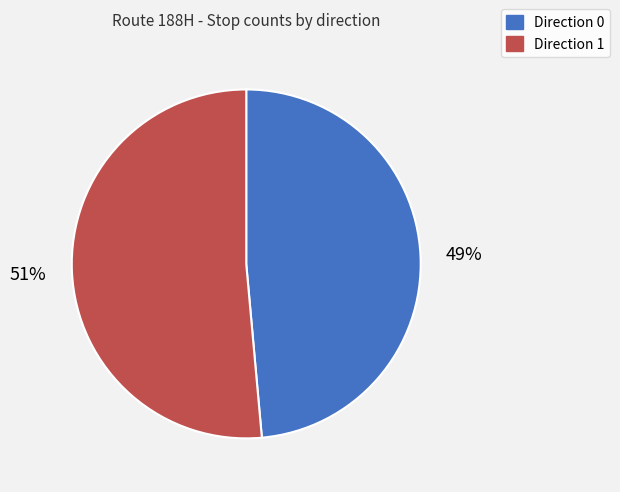

Which category has the smallest portion of the pie?

Direction 0